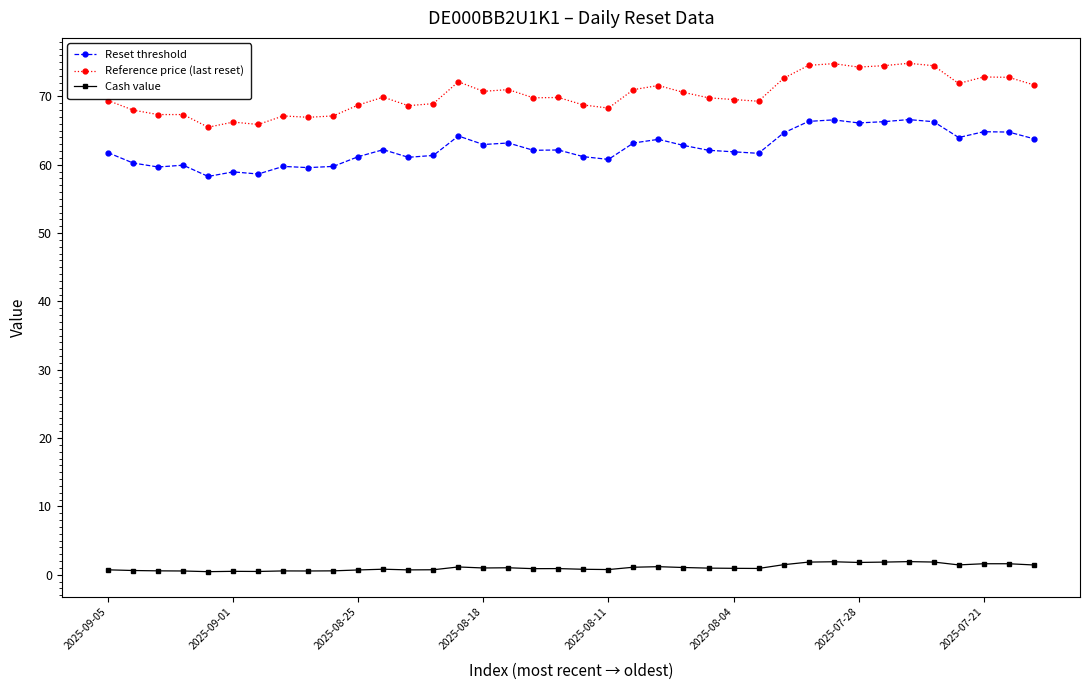

What is the sum of all Reference price (last reset) values?

2669.1